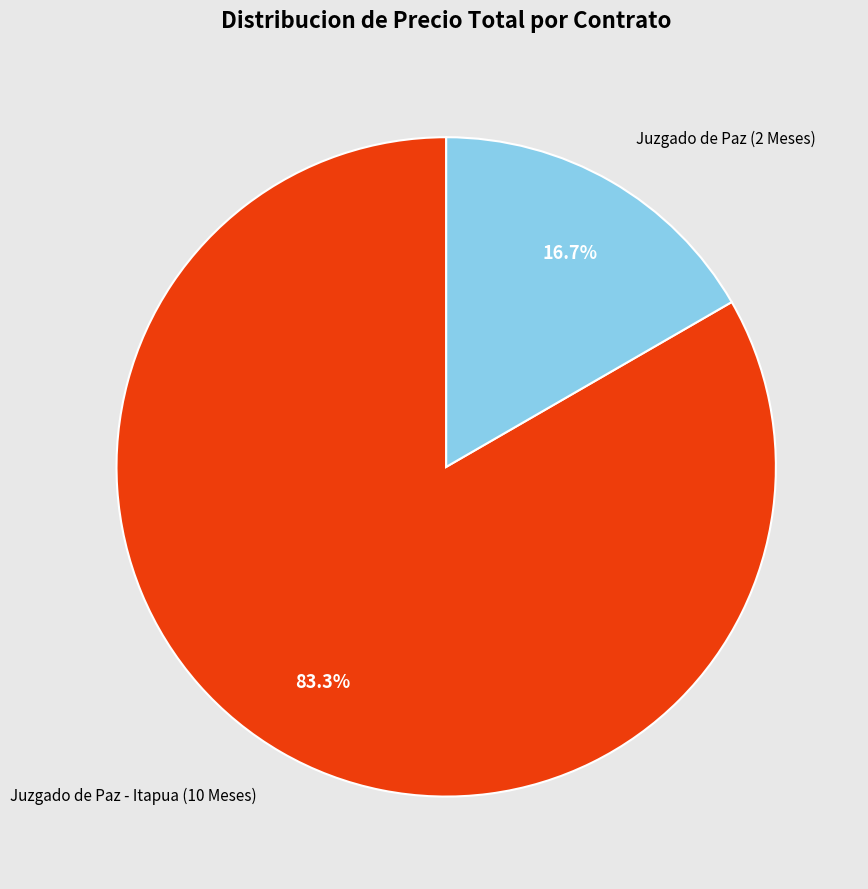

What is the majority slice?

Juzgado de Paz - Itapua (10 Meses)